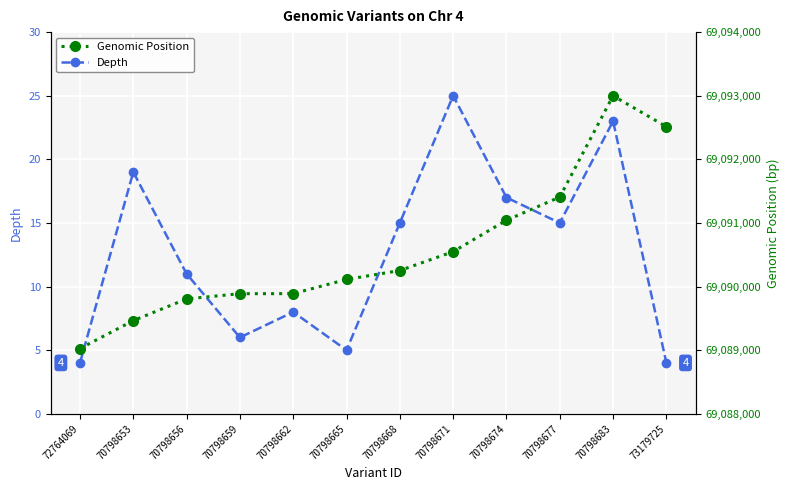

What is the greatest value displayed?

69092999